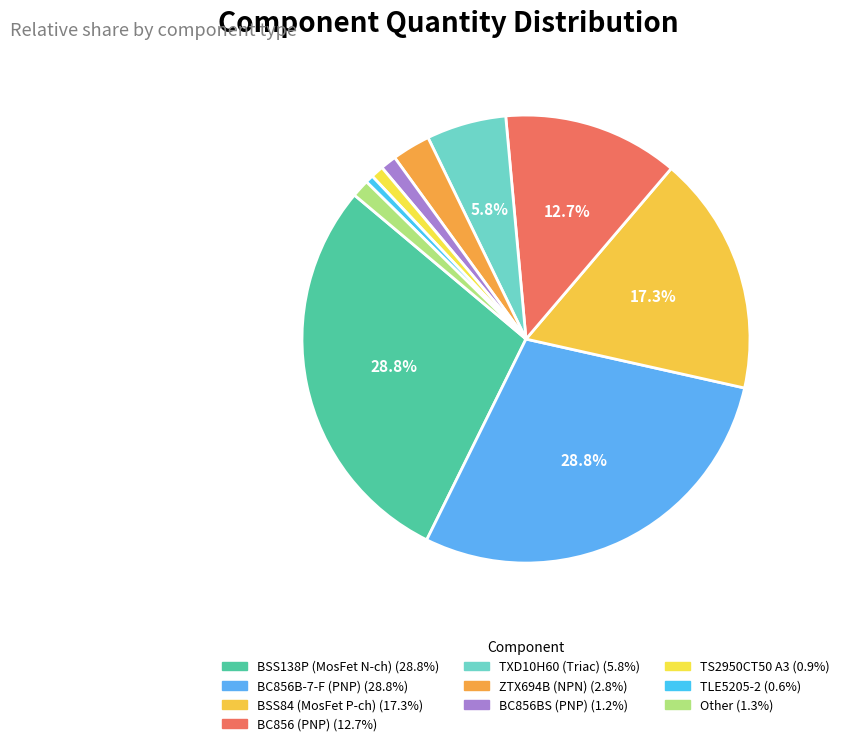

Count the number of slices in the pie.

10